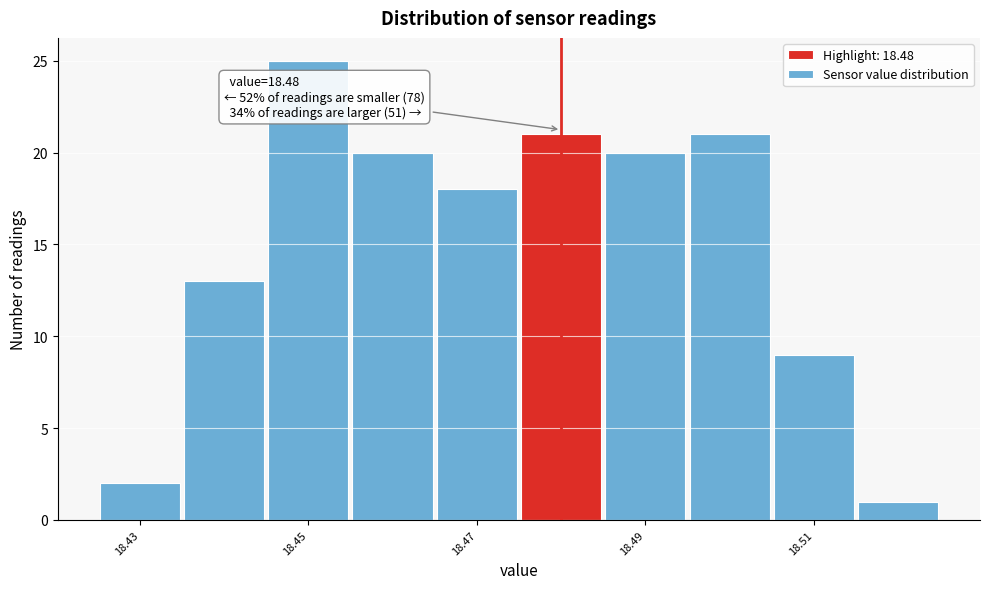

Which range on the x-axis has the tallest bar?

18.445 to 18.455